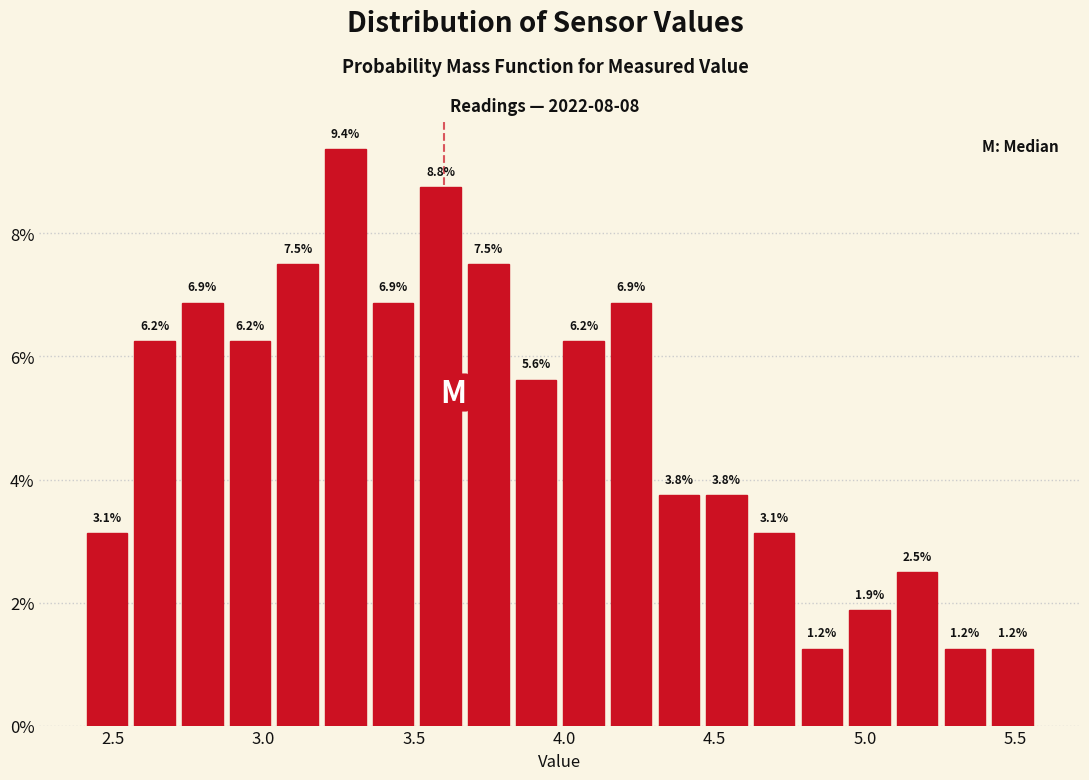

Around what value on the x-axis is the tallest bar? Give the approximate position of its centre, as read against the axis.

3.25